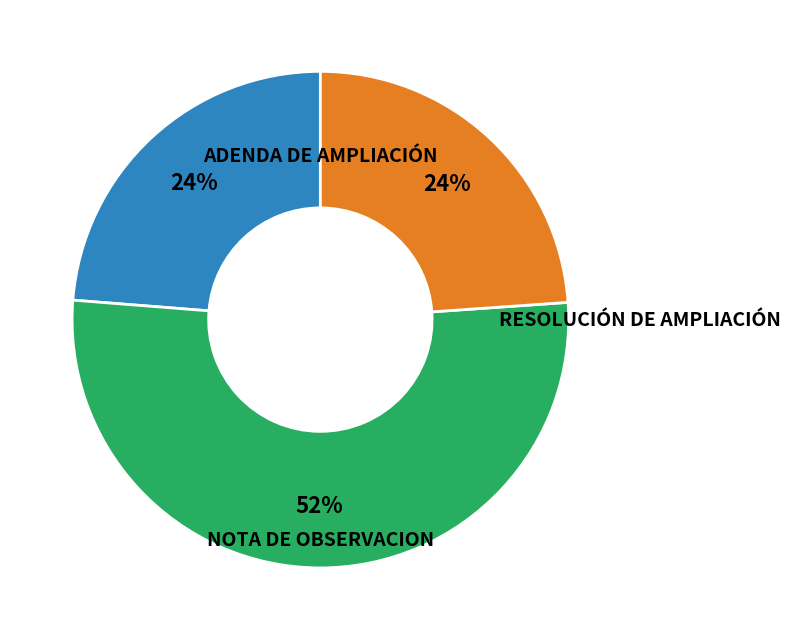

To the nearest percent, what is the average slice percentage?

33%